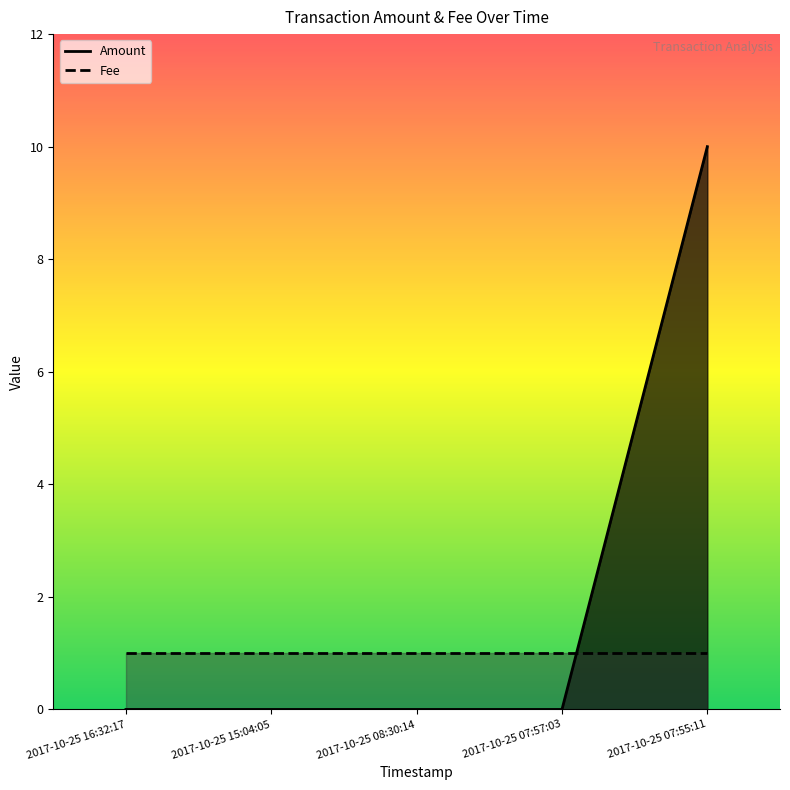

List the labels in order of value, largest first.

2017-10-25 07:55:11, 2017-10-25 16:32:17, 2017-10-25 15:04:05, 2017-10-25 08:30:14, 2017-10-25 07:57:03